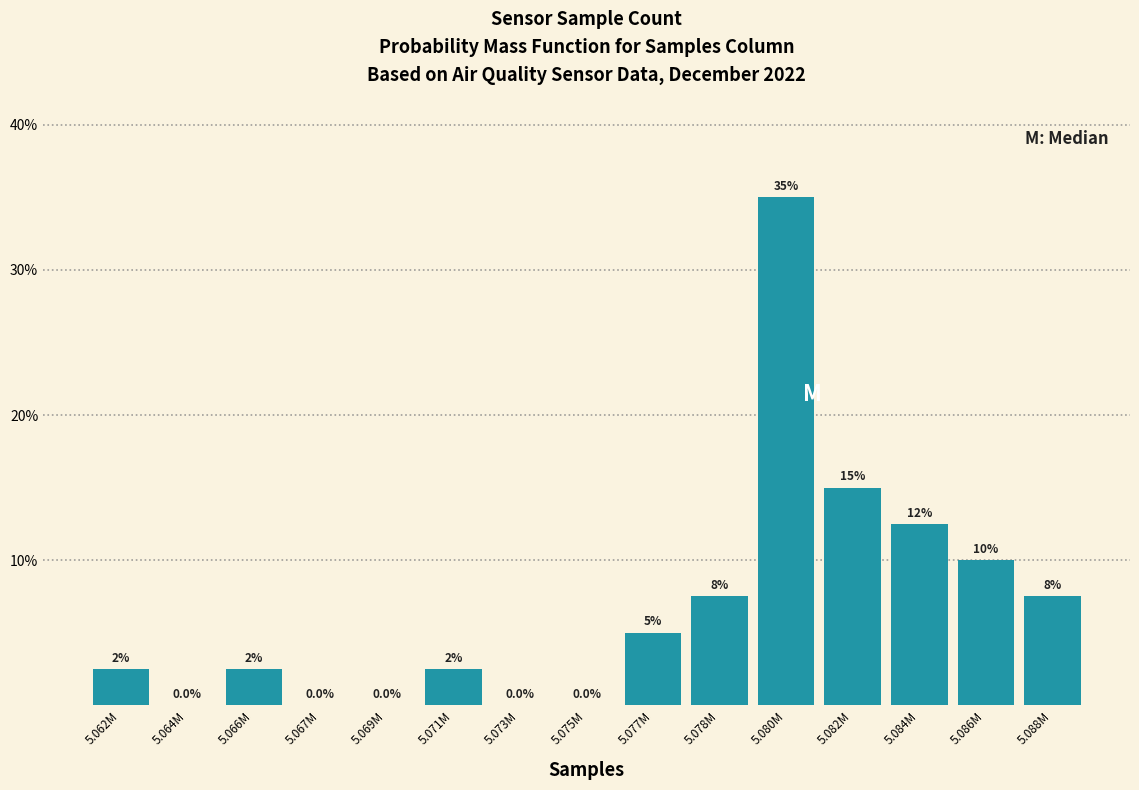

Reading left to right, transcribe all the data shown in this chart.

5.062M=2.5	5.064M=0.0	5.066M=2.5	5.067M=0.0	5.069M=0.0	5.071M=2.5	5.073M=0.0	5.075M=0.0	5.077M=5.0	5.078M=7.5	5.080M=35.0	5.082M=15.0	5.084M=12.5	5.086M=10.0	5.088M=7.5